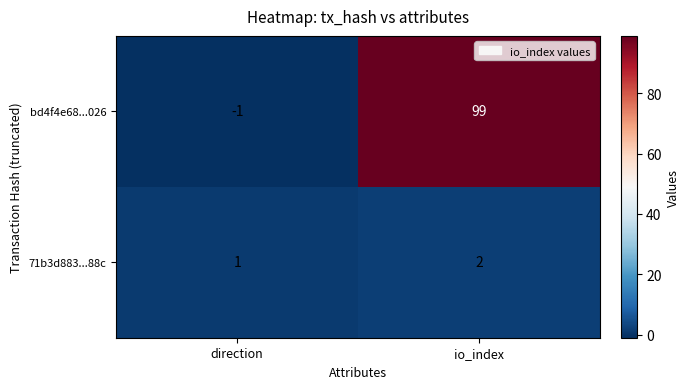

How many series are shown in this chart?

2